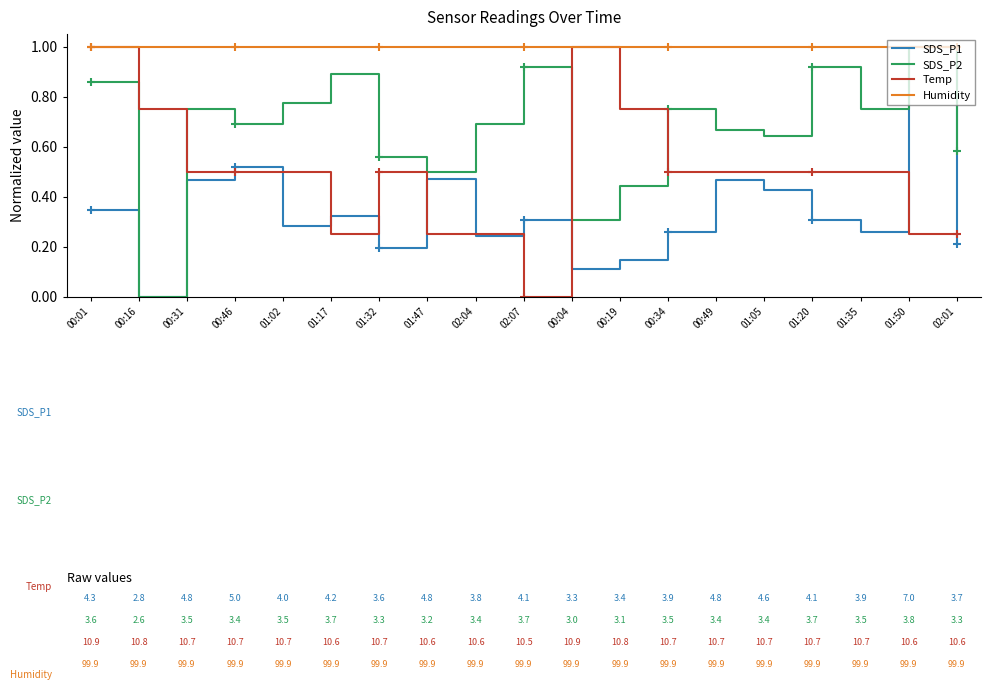

Which series has the largest total across all categories?

Humidity